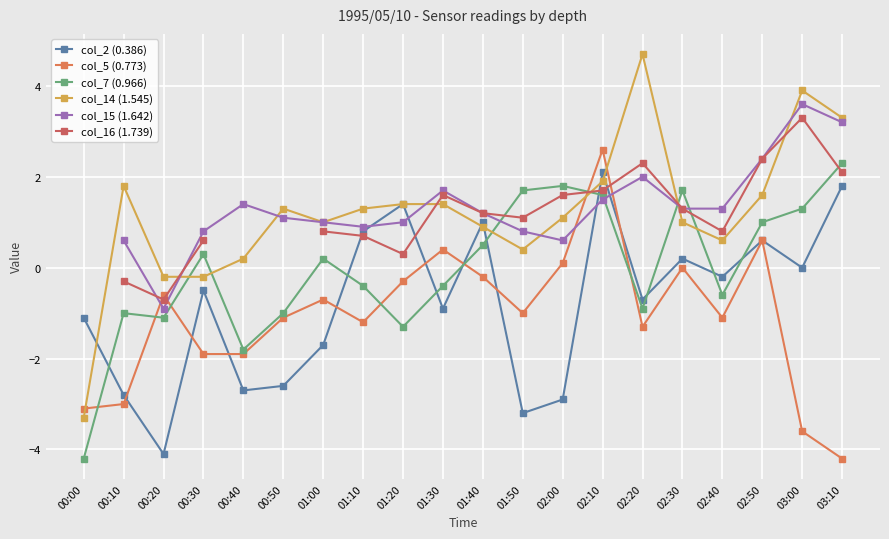

How many distinct data groups are displayed?

6